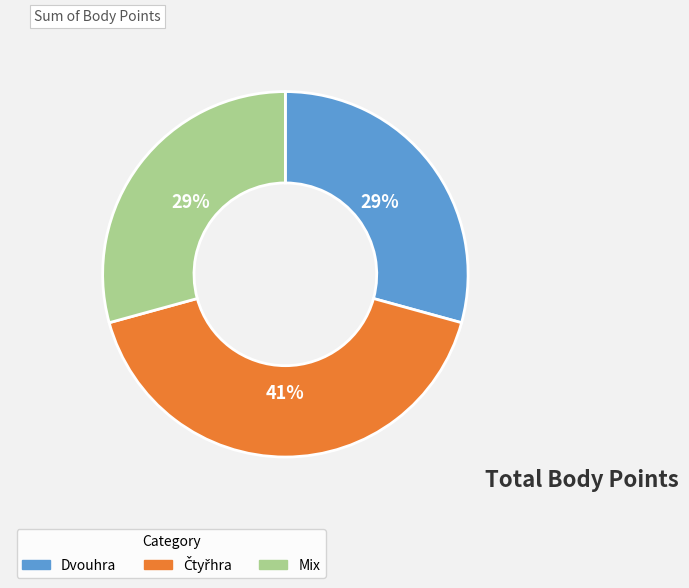

How many segments does this pie chart have?

3